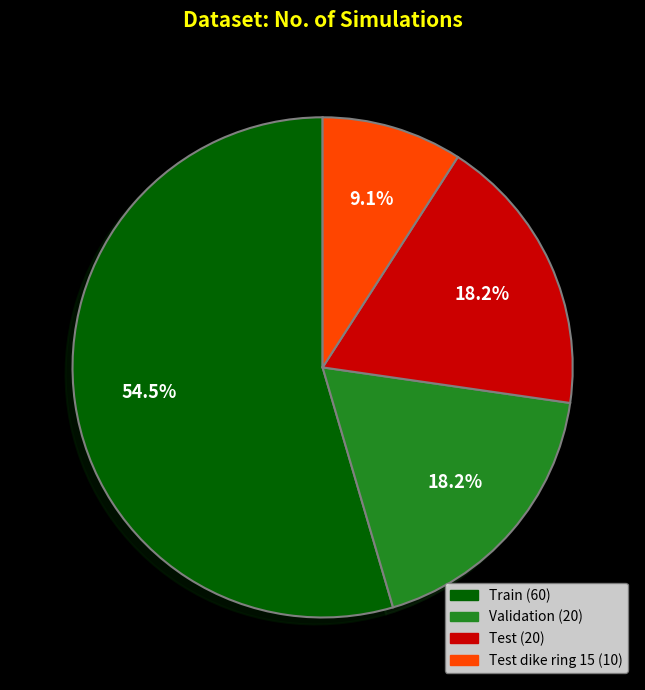

Does any single category account for the majority?

Yes